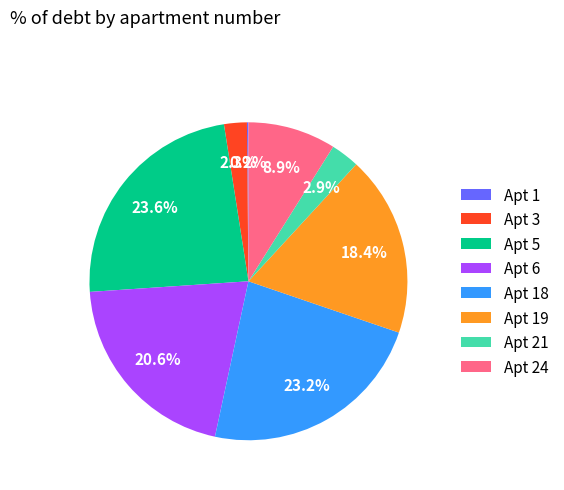

Between Apt 5 and Apt 6, which is larger?

Apt 5